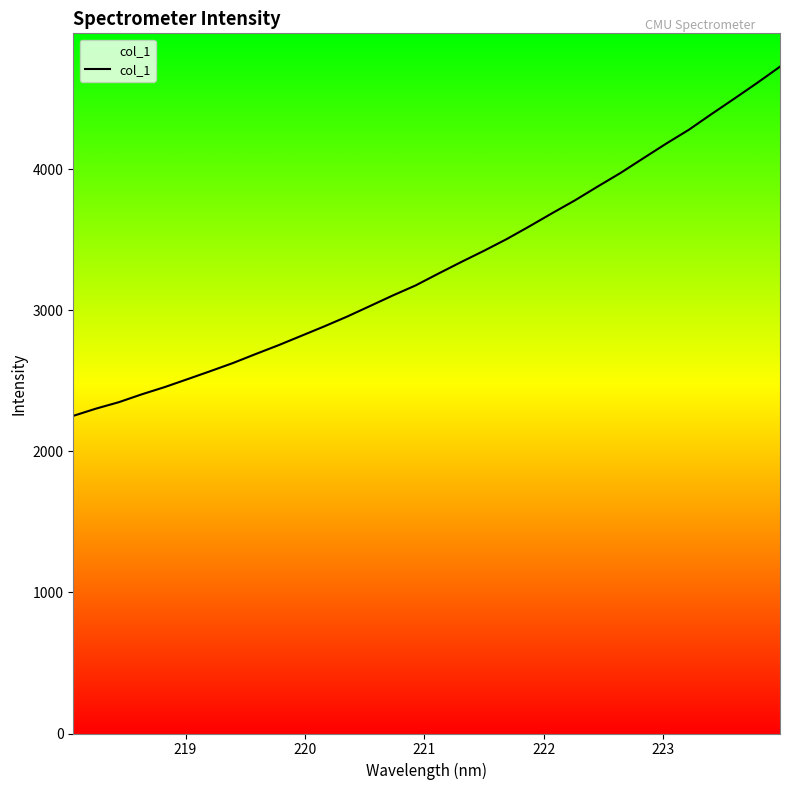

What is the smallest value displayed?

2251.0